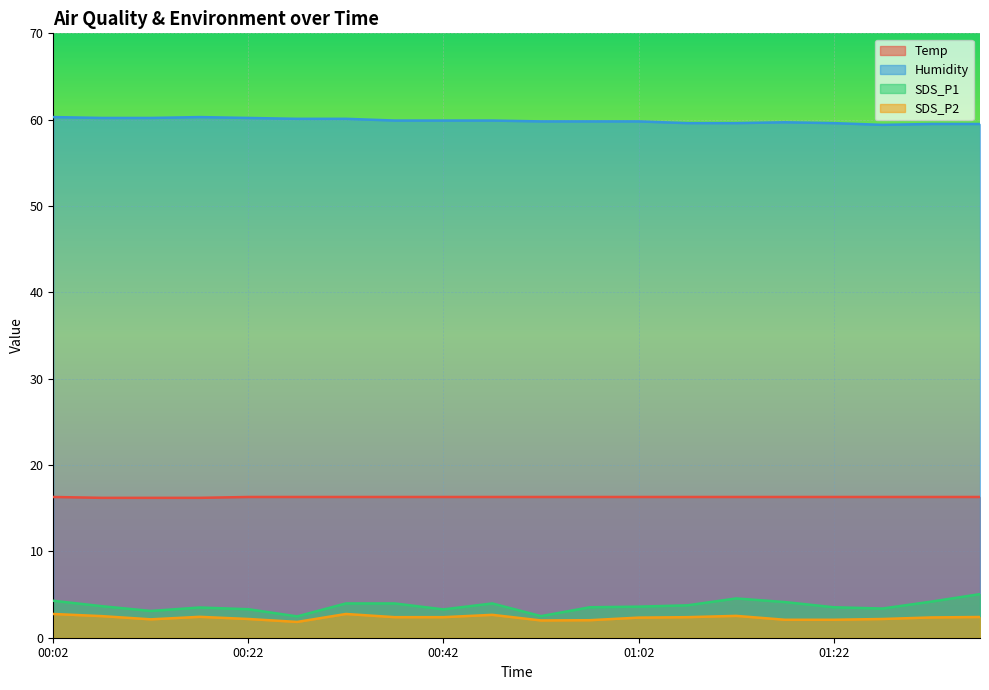

Which series has the largest total across all categories?

Humidity